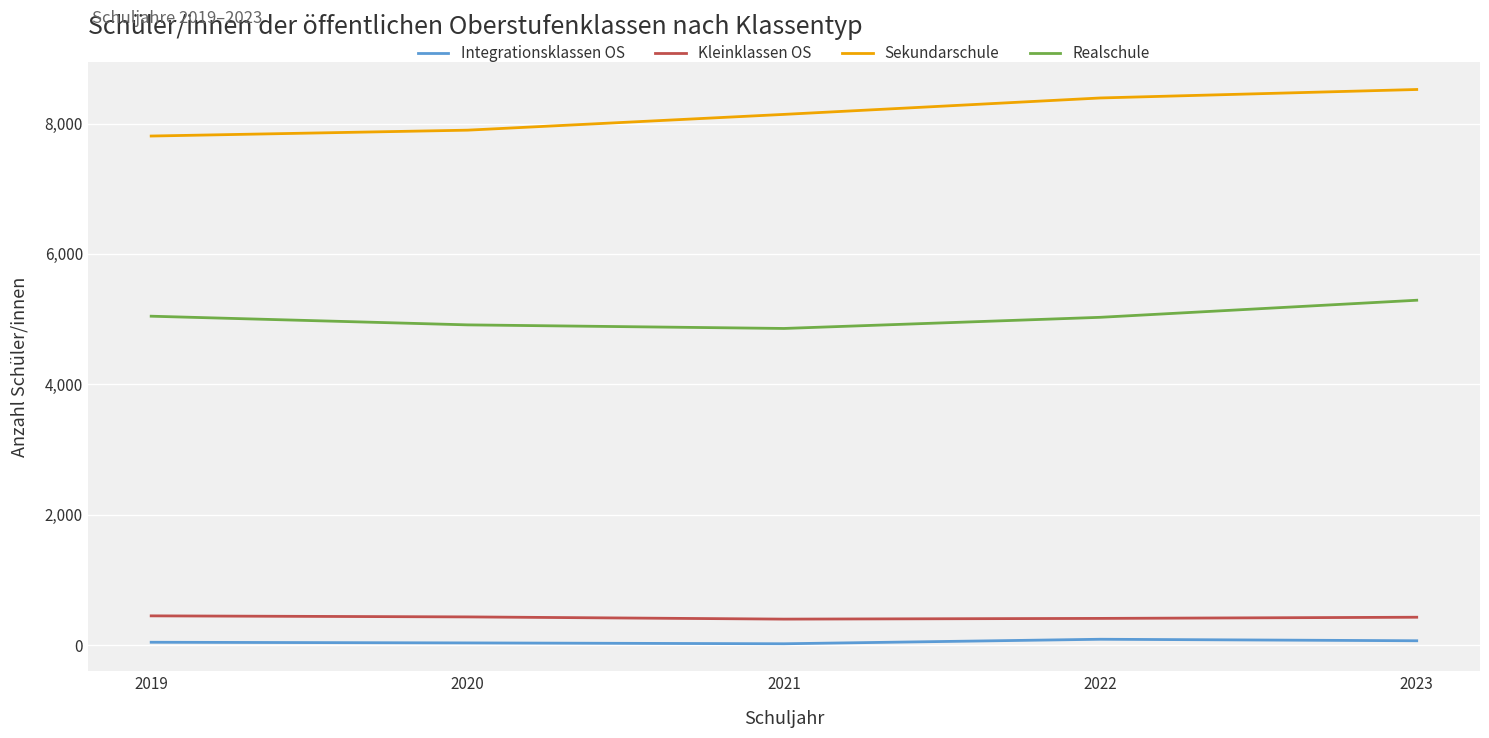

Which series has the widest spread of values?

Sekundarschule